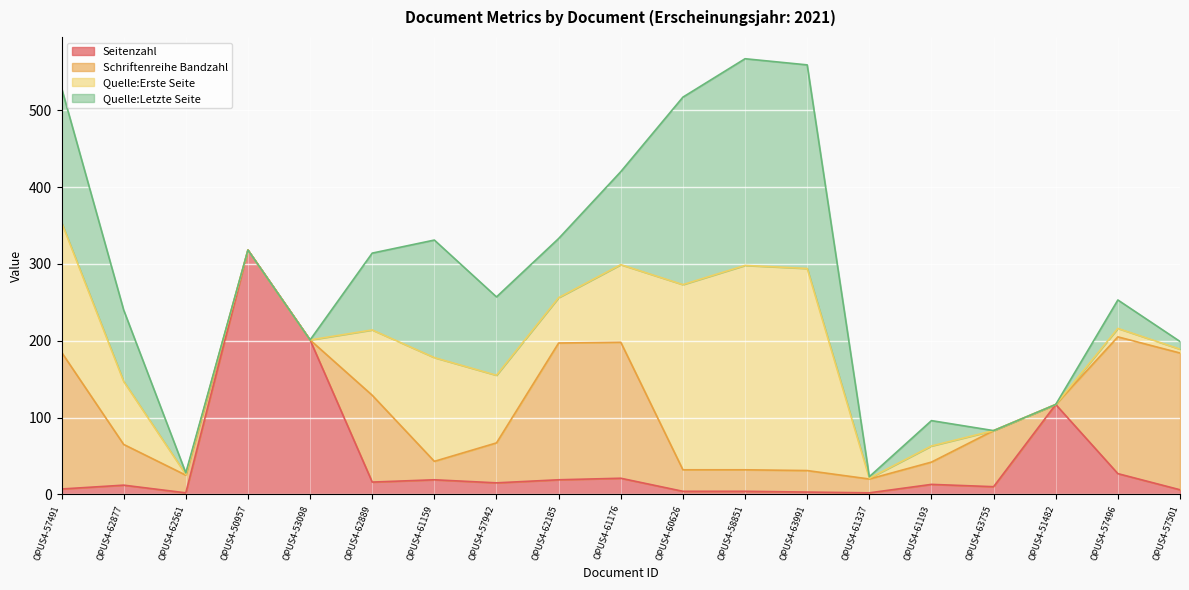

Which series has the largest range (max minus min)?

Seitenzahl